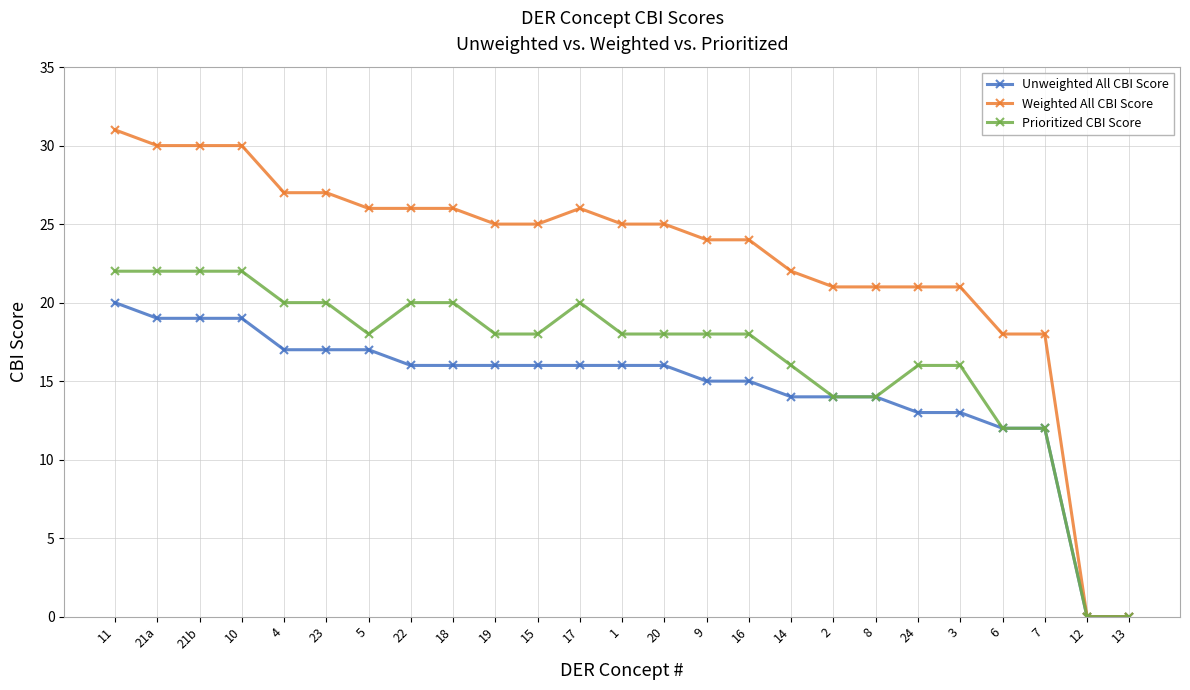

Is the value of Prioritized CBI Score at 9 greater than the value of Weighted All CBI Score at 24?

No